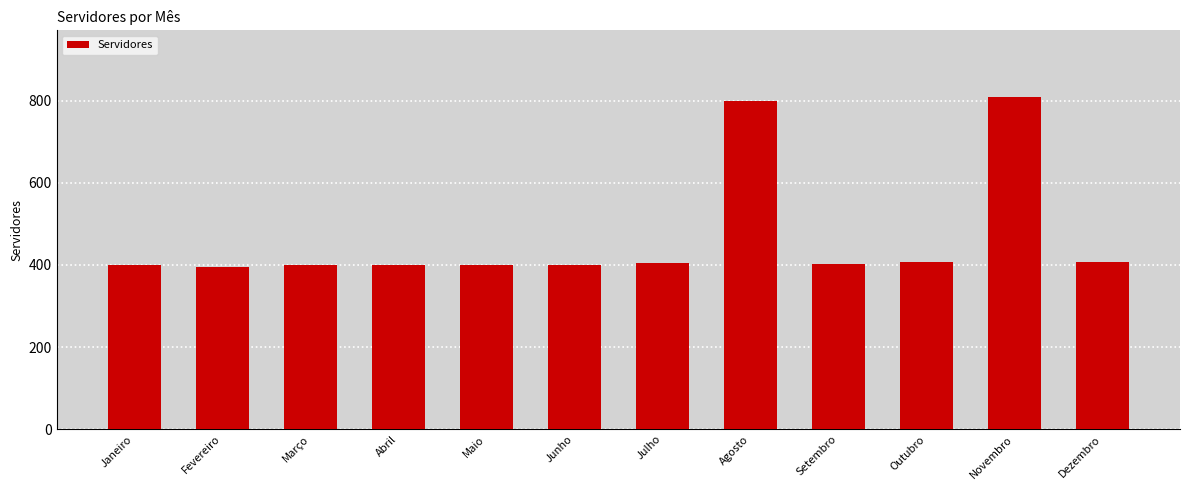

What is the value of the 4th bar from the left?

399